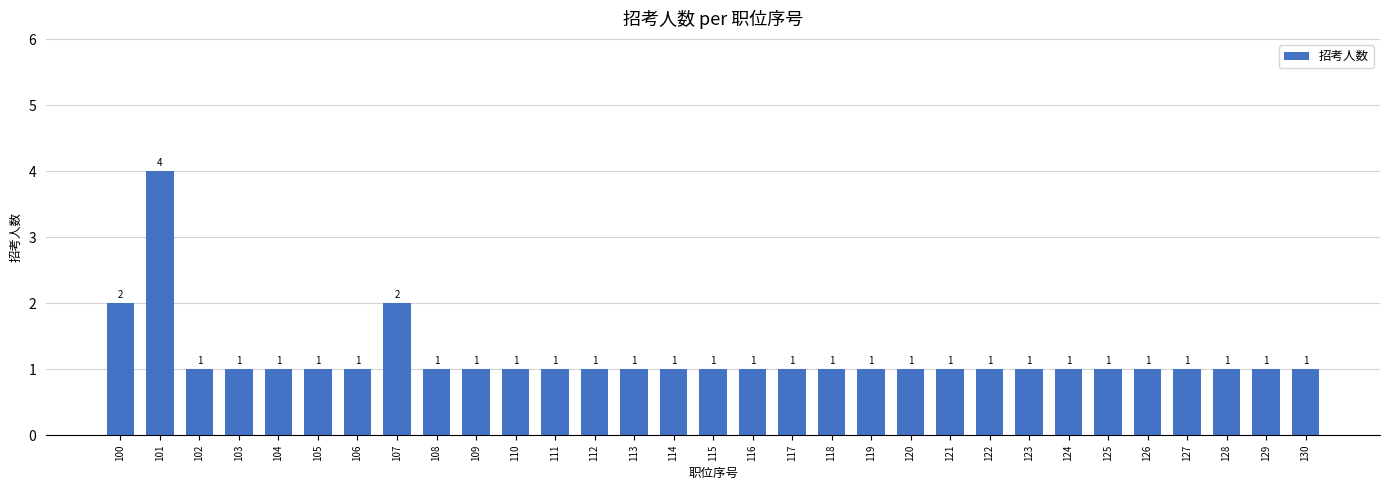

The chart shows a value of 2 at 107. True or false?

True